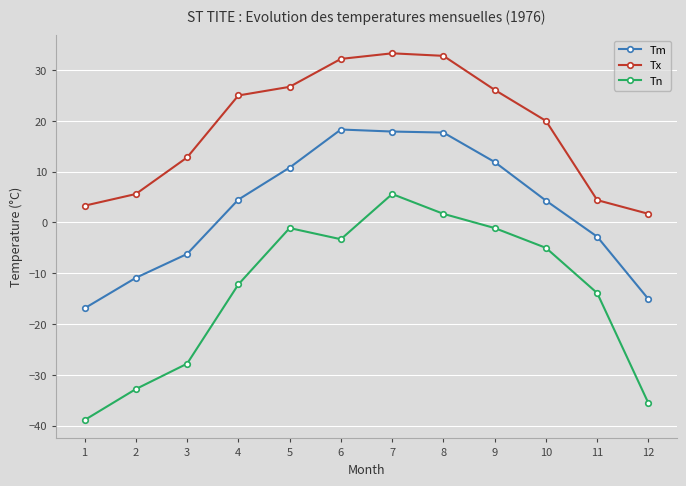

Rank the series by their maximum value, from highest to lowest.

Tx, Tm, Tn